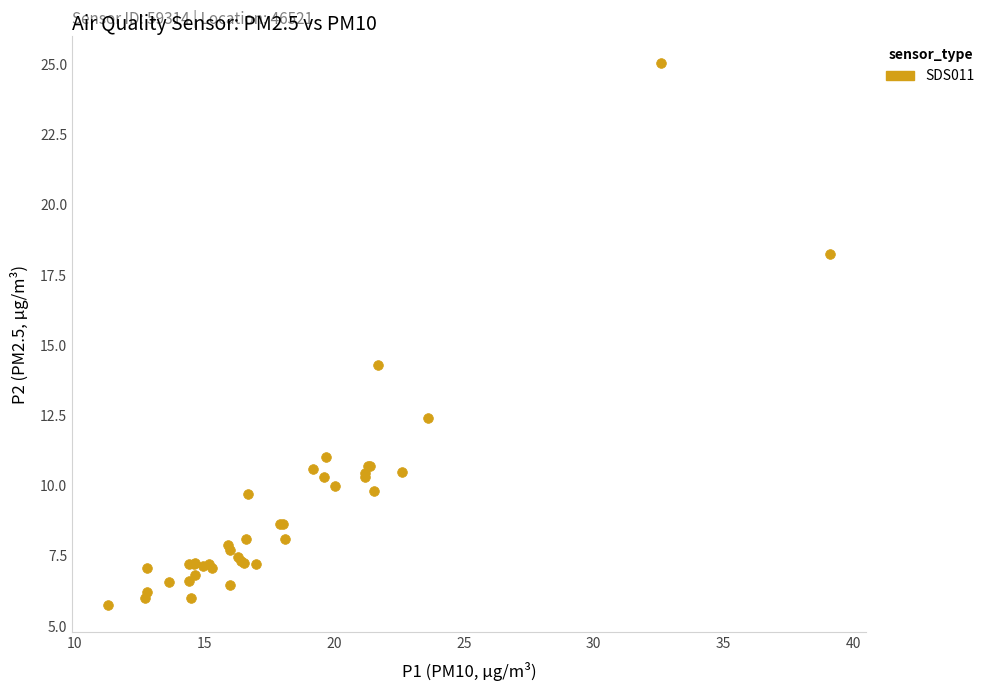

What Y value in the scatter plot is closest to 15?

14.3